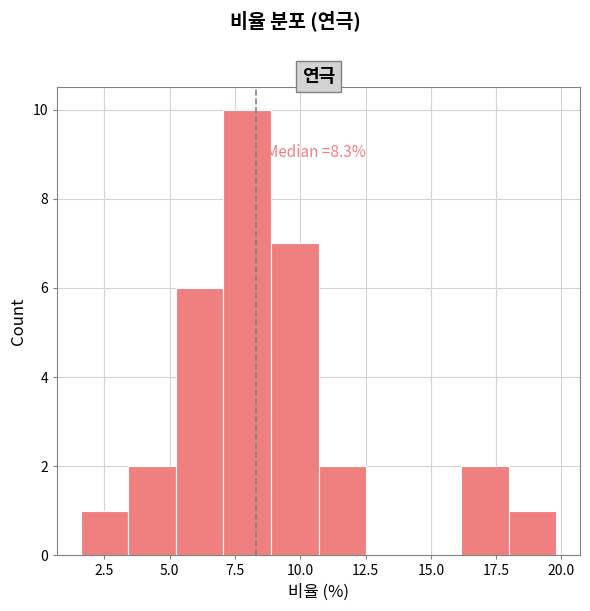

Read against the x-axis, roughly where is the centre of the tallest bar?

8.0